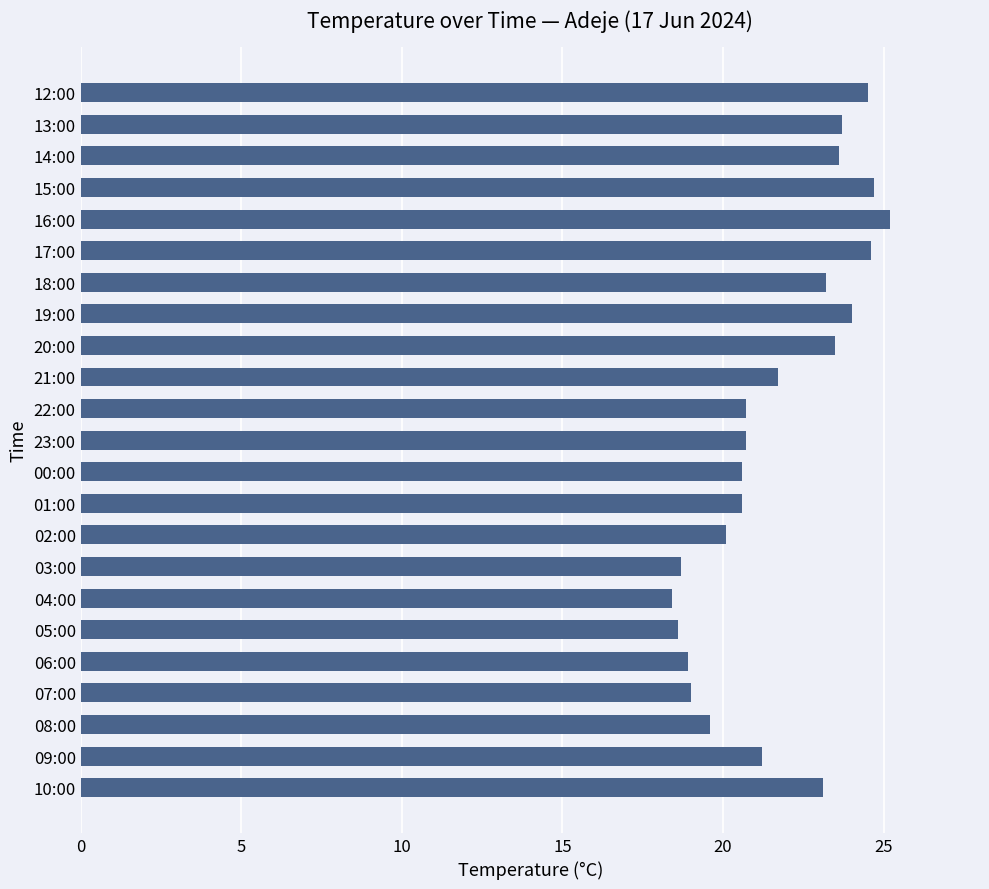

Are the bars grouped side by side (vs. stacked)?

No